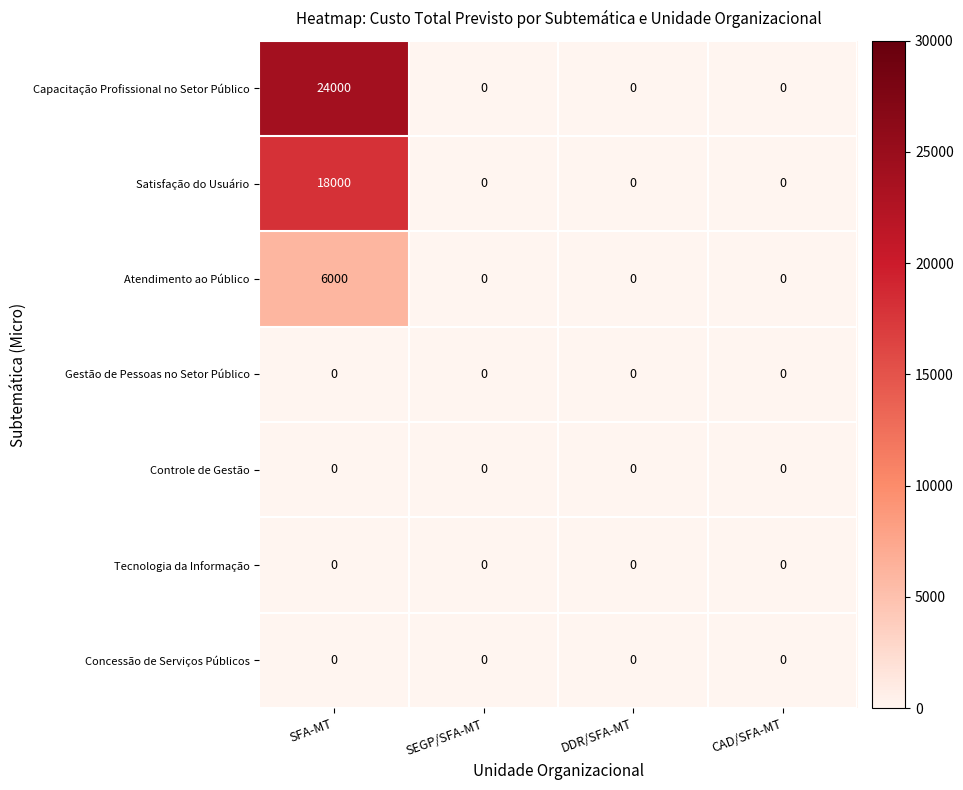

True or false: Controle de Gestão has a value of 0 at CAD/SFA-MT.

True